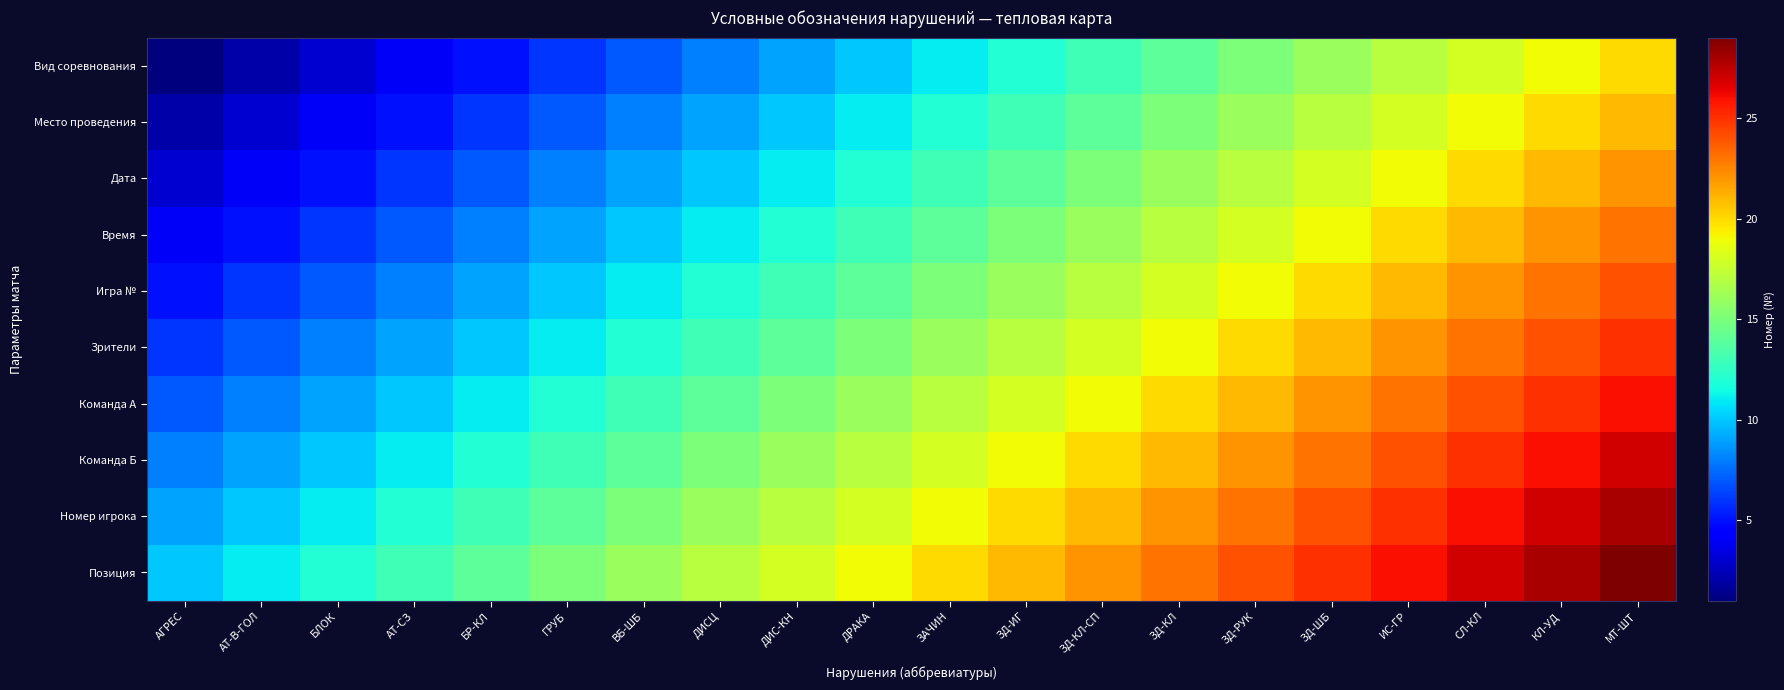

Reading left to right, transcribe all the data shown in this chart.

Вид соревнования: АГРЕС=1	АТ-В-ГОЛ=2	БЛОК=3	АТ-СЗ=4	БР-КЛ=5	ГРУБ=6	ВБ-ШБ=7	ДИСЦ=8	ДИС-КН=9	ДРАКА=10	ЗАЧИН=11	ЗД-ИГ=12	ЗД-КЛ-СП=13	ЗД-КЛ=14	ЗД-РУК=15	ЗД-ШБ=16	ИС-ГР=17	СЛ-КЛ=18	КЛ-УД=19	МТ-ШТ=20
Место проведения: АГРЕС=2	АТ-В-ГОЛ=3	БЛОК=4	АТ-СЗ=5	БР-КЛ=6	ГРУБ=7	ВБ-ШБ=8	ДИСЦ=9	ДИС-КН=10	ДРАКА=11	ЗАЧИН=12	ЗД-ИГ=13	ЗД-КЛ-СП=14	ЗД-КЛ=15	ЗД-РУК=16	ЗД-ШБ=17	ИС-ГР=18	СЛ-КЛ=19	КЛ-УД=20	МТ-ШТ=21
Дата: АГРЕС=3	АТ-В-ГОЛ=4	БЛОК=5	АТ-СЗ=6	БР-КЛ=7	ГРУБ=8	ВБ-ШБ=9	ДИСЦ=10	ДИС-КН=11	ДРАКА=12	ЗАЧИН=13	ЗД-ИГ=14	ЗД-КЛ-СП=15	ЗД-КЛ=16	ЗД-РУК=17	ЗД-ШБ=18	ИС-ГР=19	СЛ-КЛ=20	КЛ-УД=21	МТ-ШТ=22
Время: АГРЕС=4	АТ-В-ГОЛ=5	БЛОК=6	АТ-СЗ=7	БР-КЛ=8	ГРУБ=9	ВБ-ШБ=10	ДИСЦ=11	ДИС-КН=12	ДРАКА=13	ЗАЧИН=14	ЗД-ИГ=15	ЗД-КЛ-СП=16	ЗД-КЛ=17	ЗД-РУК=18	ЗД-ШБ=19	ИС-ГР=20	СЛ-КЛ=21	КЛ-УД=22	МТ-ШТ=23
Игра №: АГРЕС=5	АТ-В-ГОЛ=6	БЛОК=7	АТ-СЗ=8	БР-КЛ=9	ГРУБ=10	ВБ-ШБ=11	ДИСЦ=12	ДИС-КН=13	ДРАКА=14	ЗАЧИН=15	ЗД-ИГ=16	ЗД-КЛ-СП=17	ЗД-КЛ=18	ЗД-РУК=19	ЗД-ШБ=20	ИС-ГР=21	СЛ-КЛ=22	КЛ-УД=23	МТ-ШТ=24
Зрители: АГРЕС=6	АТ-В-ГОЛ=7	БЛОК=8	АТ-СЗ=9	БР-КЛ=10	ГРУБ=11	ВБ-ШБ=12	ДИСЦ=13	ДИС-КН=14	ДРАКА=15	ЗАЧИН=16	ЗД-ИГ=17	ЗД-КЛ-СП=18	ЗД-КЛ=19	ЗД-РУК=20	ЗД-ШБ=21	ИС-ГР=22	СЛ-КЛ=23	КЛ-УД=24	МТ-ШТ=25
Команда А: АГРЕС=7	АТ-В-ГОЛ=8	БЛОК=9	АТ-СЗ=10	БР-КЛ=11	ГРУБ=12	ВБ-ШБ=13	ДИСЦ=14	ДИС-КН=15	ДРАКА=16	ЗАЧИН=17	ЗД-ИГ=18	ЗД-КЛ-СП=19	ЗД-КЛ=20	ЗД-РУК=21	ЗД-ШБ=22	ИС-ГР=23	СЛ-КЛ=24	КЛ-УД=25	МТ-ШТ=26
Команда Б: АГРЕС=8	АТ-В-ГОЛ=9	БЛОК=10	АТ-СЗ=11	БР-КЛ=12	ГРУБ=13	ВБ-ШБ=14	ДИСЦ=15	ДИС-КН=16	ДРАКА=17	ЗАЧИН=18	ЗД-ИГ=19	ЗД-КЛ-СП=20	ЗД-КЛ=21	ЗД-РУК=22	ЗД-ШБ=23	ИС-ГР=24	СЛ-КЛ=25	КЛ-УД=26	МТ-ШТ=27
Номер игрока: АГРЕС=9	АТ-В-ГОЛ=10	БЛОК=11	АТ-СЗ=12	БР-КЛ=13	ГРУБ=14	ВБ-ШБ=15	ДИСЦ=16	ДИС-КН=17	ДРАКА=18	ЗАЧИН=19	ЗД-ИГ=20	ЗД-КЛ-СП=21	ЗД-КЛ=22	ЗД-РУК=23	ЗД-ШБ=24	ИС-ГР=25	СЛ-КЛ=26	КЛ-УД=27	МТ-ШТ=28
Позиция: АГРЕС=10	АТ-В-ГОЛ=11	БЛОК=12	АТ-СЗ=13	БР-КЛ=14	ГРУБ=15	ВБ-ШБ=16	ДИСЦ=17	ДИС-КН=18	ДРАКА=19	ЗАЧИН=20	ЗД-ИГ=21	ЗД-КЛ-СП=22	ЗД-КЛ=23	ЗД-РУК=24	ЗД-ШБ=25	ИС-ГР=26	СЛ-КЛ=27	КЛ-УД=28	МТ-ШТ=29